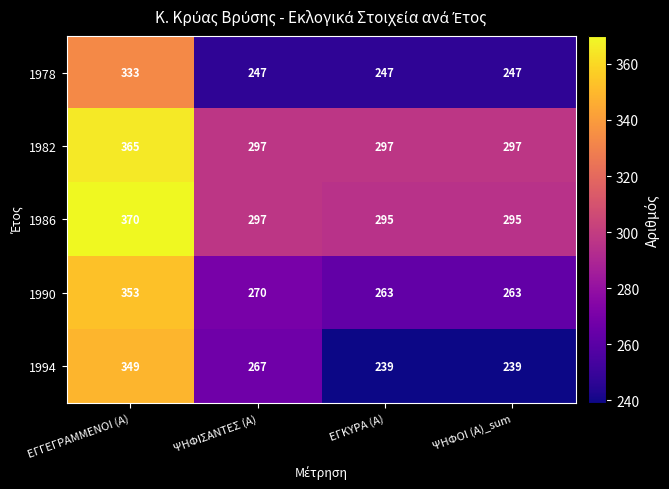

Which series has the largest total across all categories?

1986